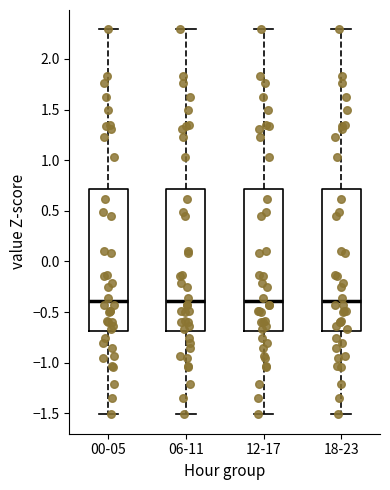

Reading left to right, transcribe this box plot: for each box, give where its median line is, the range the box spans, and where its two whiskers end, as read against the y-axis. The values are not printed on the chart, so give them approximately, as read against the axis.

00-05: median -0.4, box -0.7 to 0.7, whiskers -1.5 to 2.3
06-11: median -0.4, box -0.7 to 0.7, whiskers -1.5 to 2.3
12-17: median -0.4, box -0.7 to 0.7, whiskers -1.5 to 2.3
18-23: median -0.4, box -0.7 to 0.7, whiskers -1.5 to 2.3